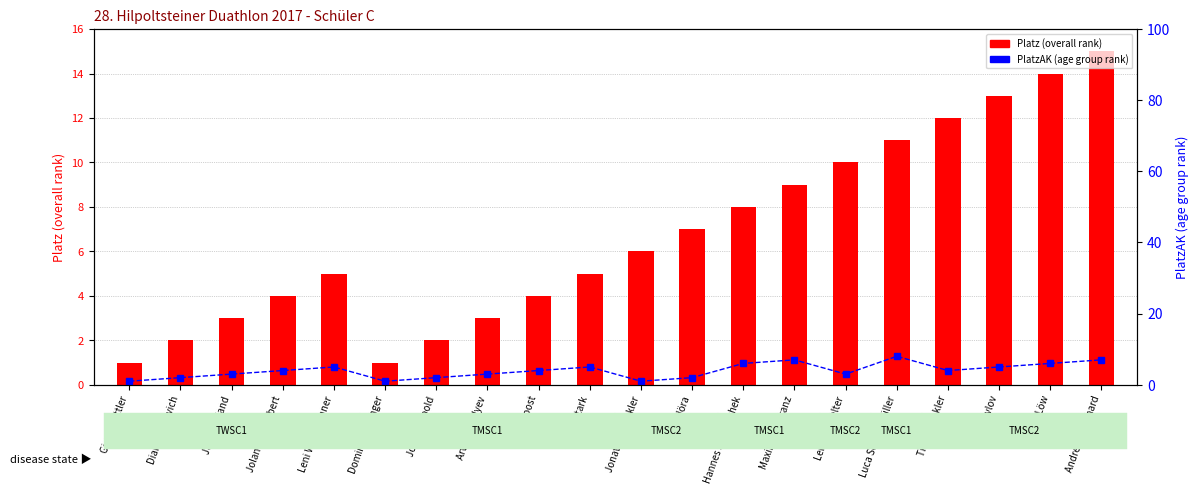

Rank the series by their average value, from lowest to highest.

PlatzAK (age group rank), Platz (overall rank)